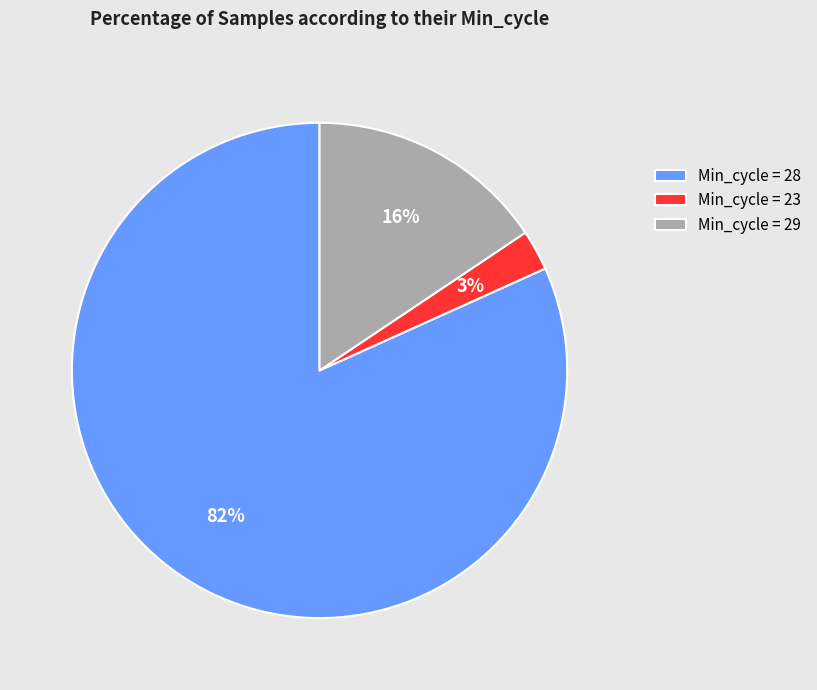

What is the largest slice in the pie chart?

Min_cycle = 28